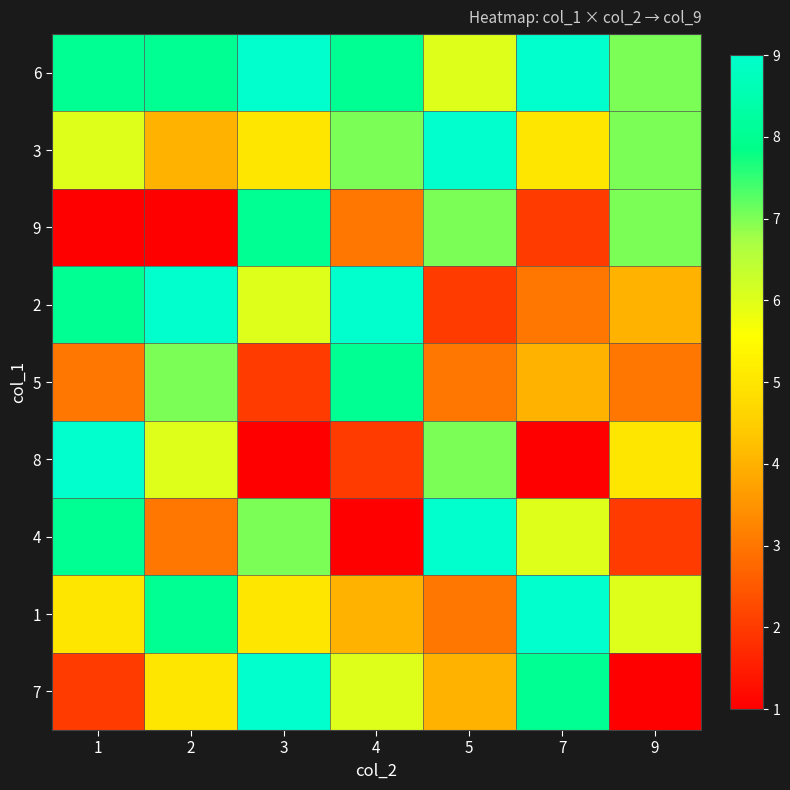

How many data points does each series have?

7